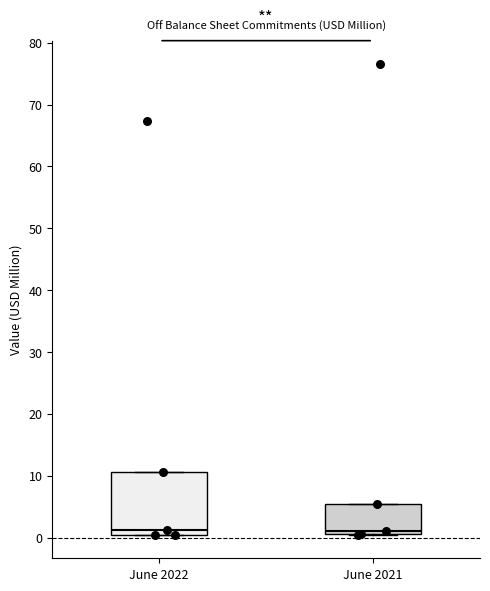

Which box is the tallest, from its lower edge to its upper edge?

June 2022